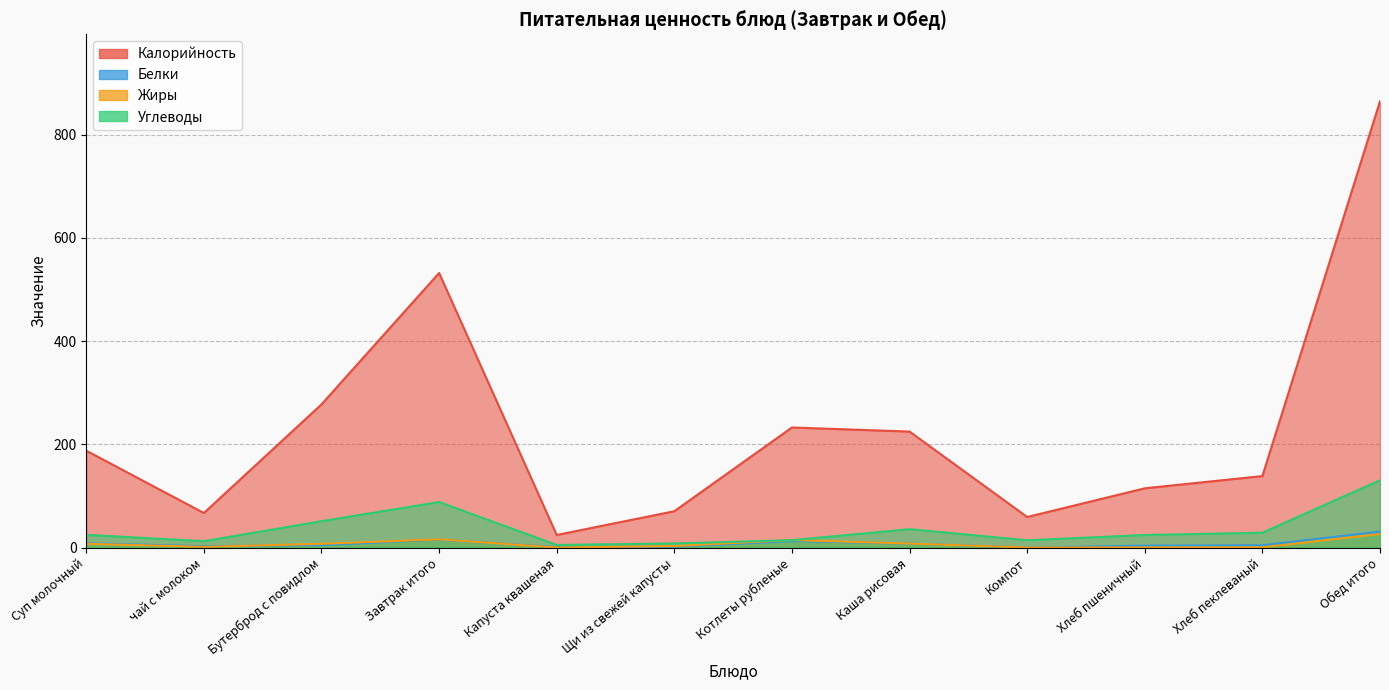

Does the chart have visible grid lines?

Yes